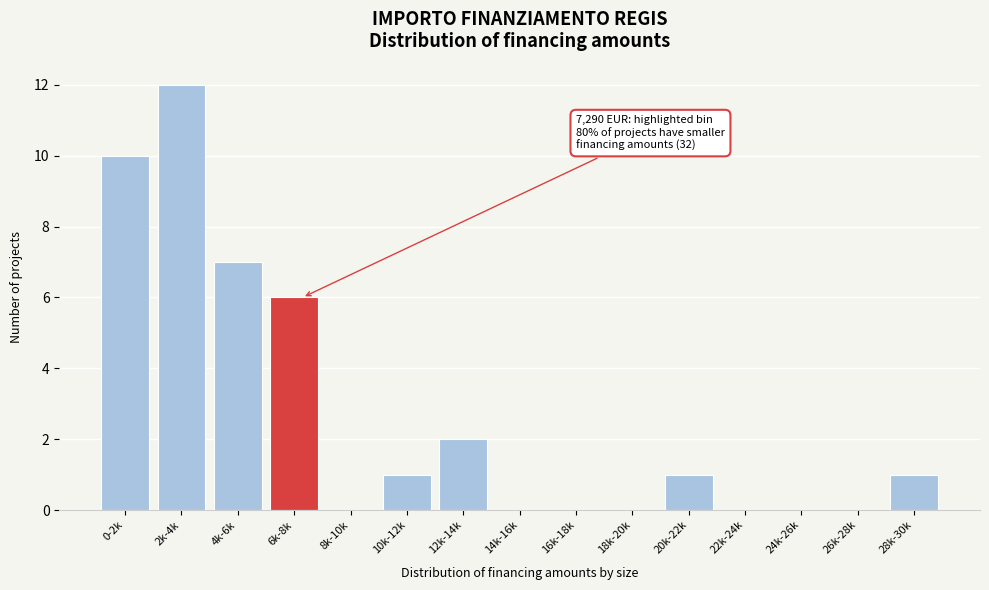

Reading right to left, what are all the values shown in this chart?

28k-30k=1	26k-28k=0	24k-26k=0	22k-24k=0	20k-22k=1	18k-20k=0	16k-18k=0	14k-16k=0	12k-14k=2	10k-12k=1	8k-10k=0	6k-8k=6	4k-6k=7	2k-4k=12	0-2k=10